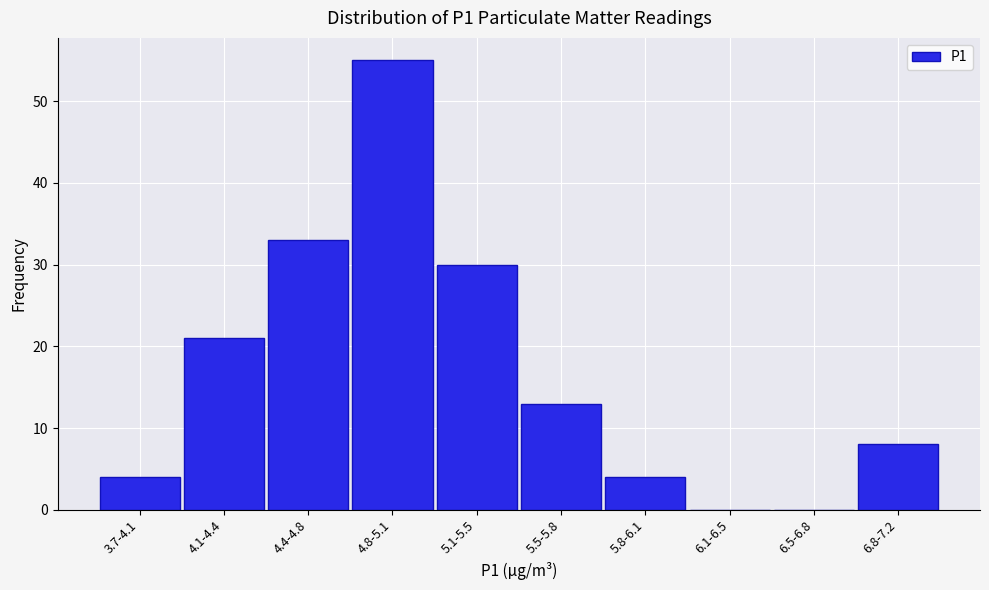

Reading left to right, list all the values displayed in this chart.

3.7-4.1=4	4.1-4.4=21	4.4-4.8=33	4.8-5.1=55	5.1-5.5=30	5.5-5.8=13	5.8-6.1=4	6.1-6.5=0	6.5-6.8=0	6.8-7.2=8